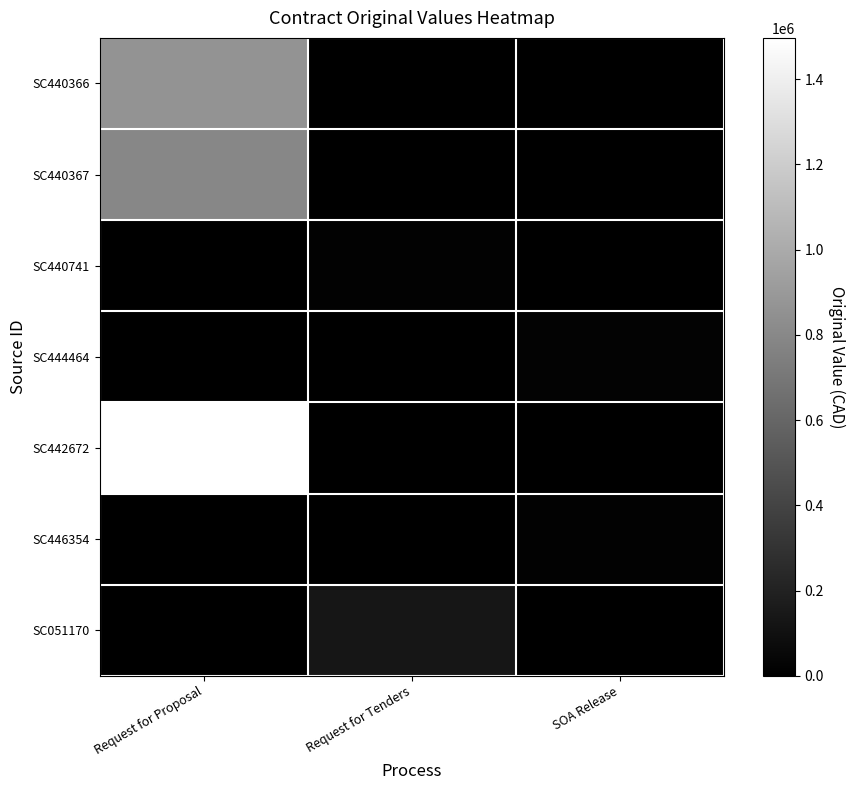

Rank the series at Request for Tenders from highest to lowest value.

SC051170, SC440741, SC440366, SC440367, SC444464, SC442672, SC446354